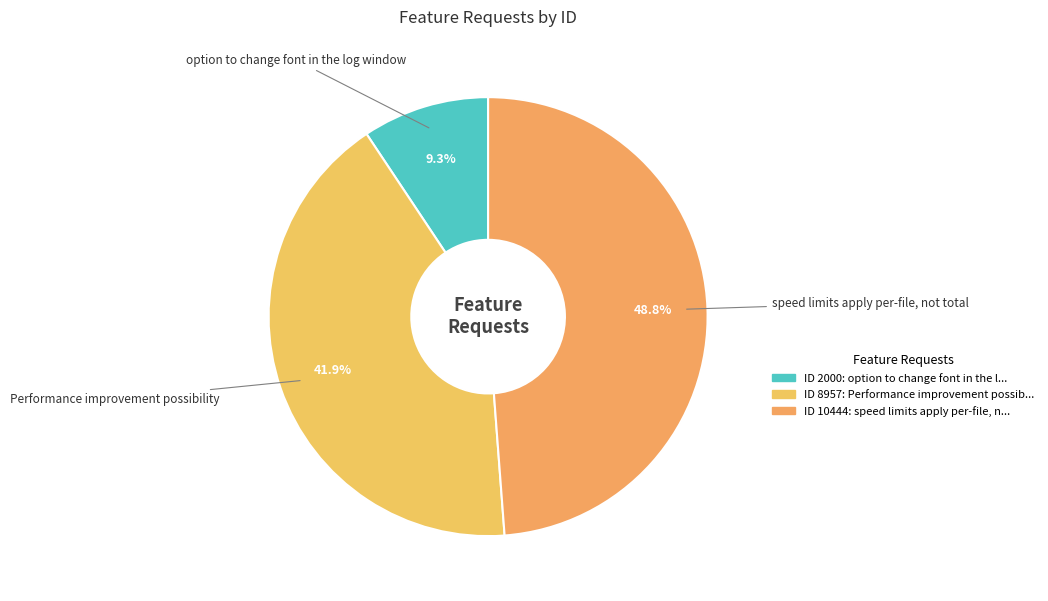

Is there a majority slice in this chart?

No